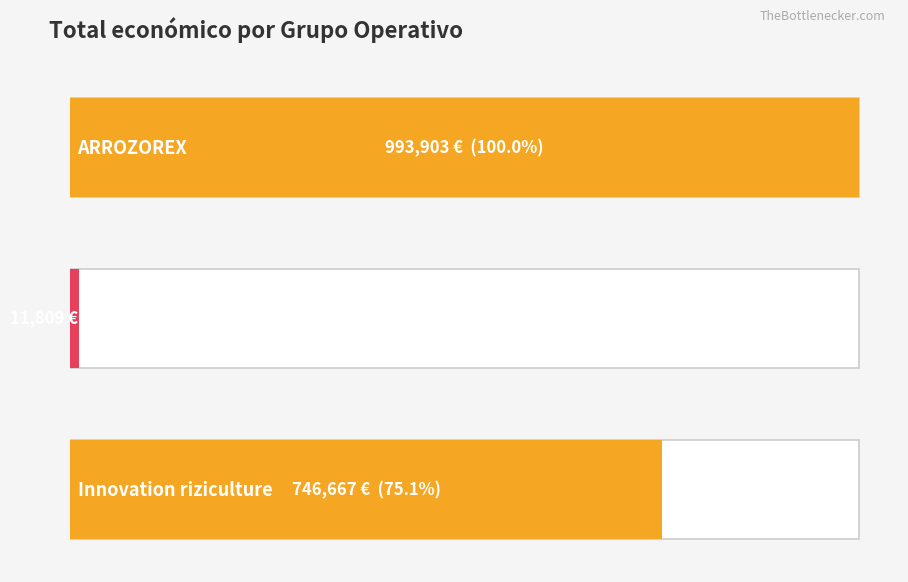

What is the value of the 3rd bar from the left?

746667